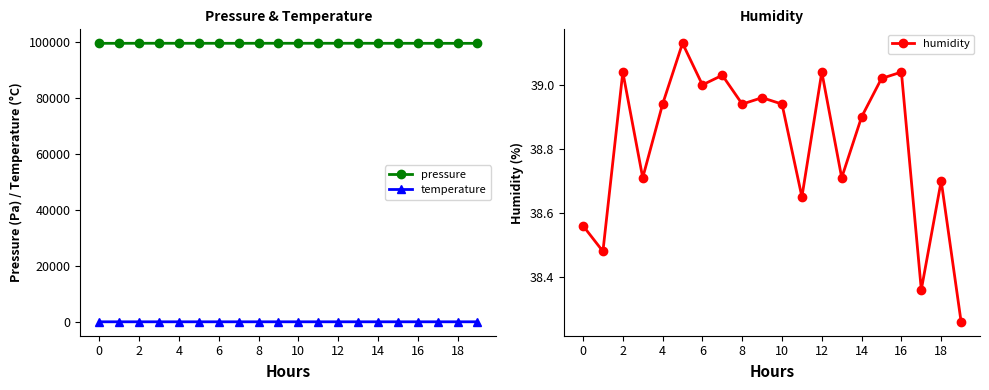

True or false: temperature has more than 1 interior local peaks.

True